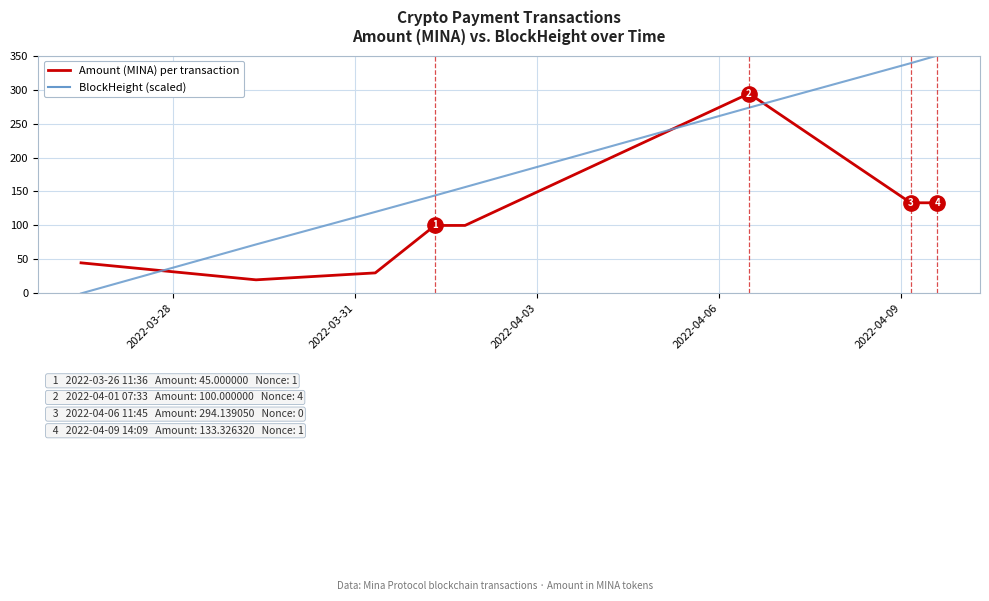

True or false: BlockHeight (scaled) and Amount (MINA) per transaction cross at least once.

True